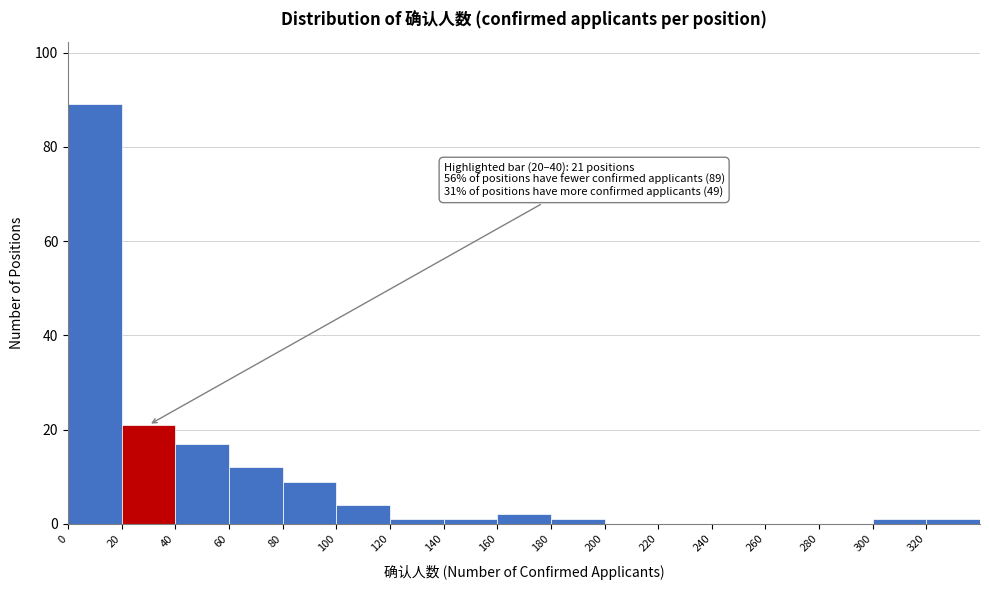

Over which range of the x-axis is the bar tallest?

0 to 20